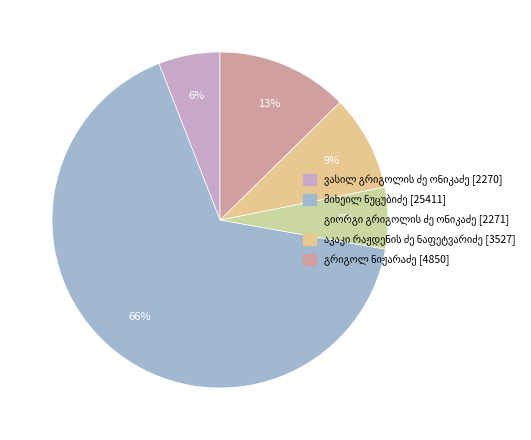

What portion of the pie excludes მიხეილ ნუცუბიძე?

33.7%